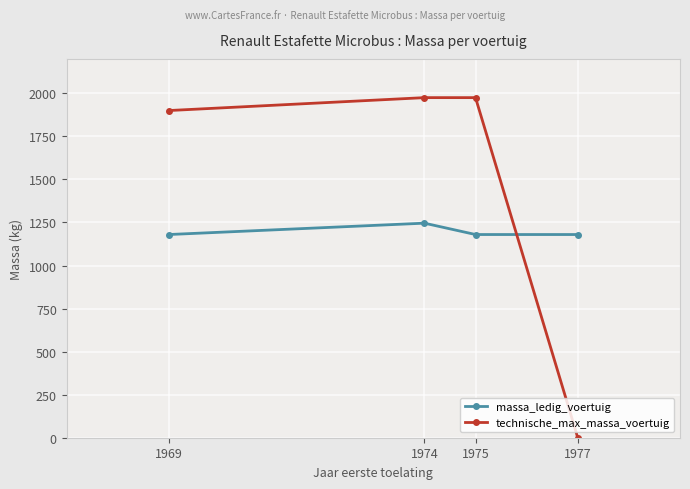

At how many categories does at least one series exceed 681?

4